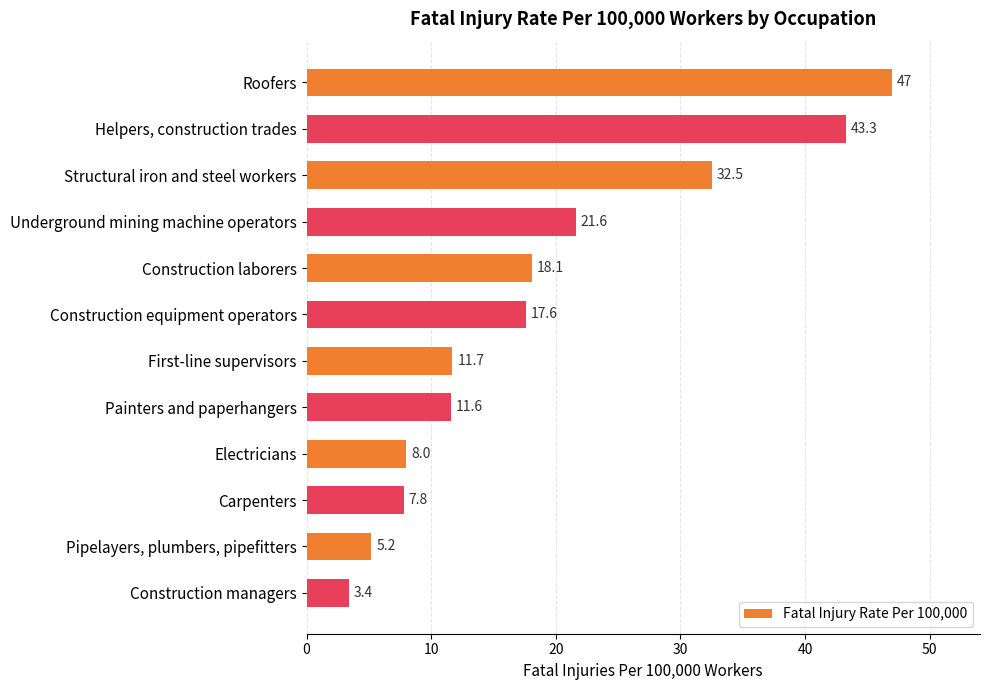

How many data points are less than 17?

6